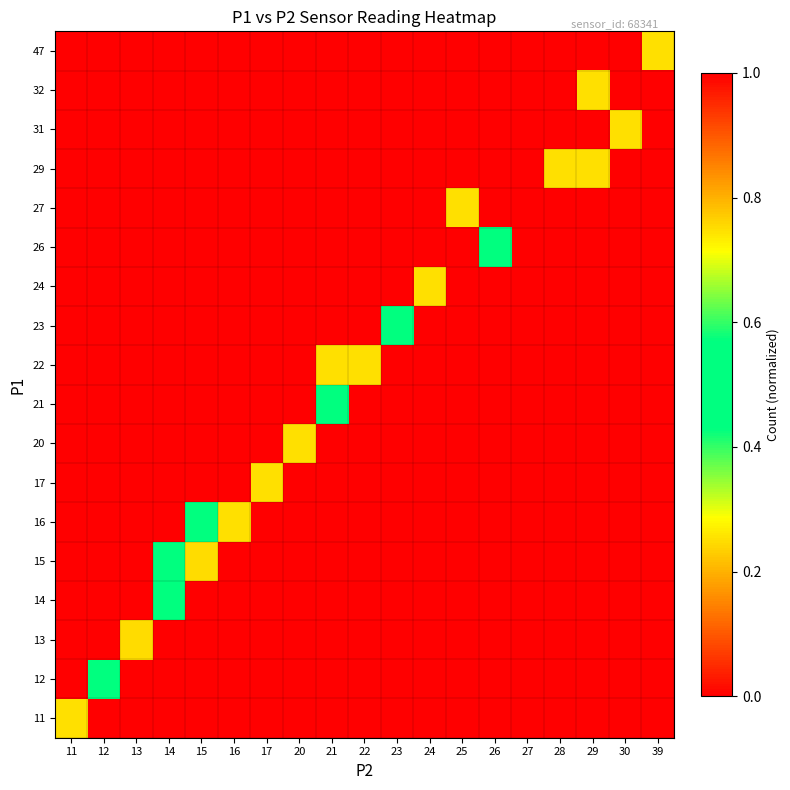

At which category does the chart reach its peak across all series?

27